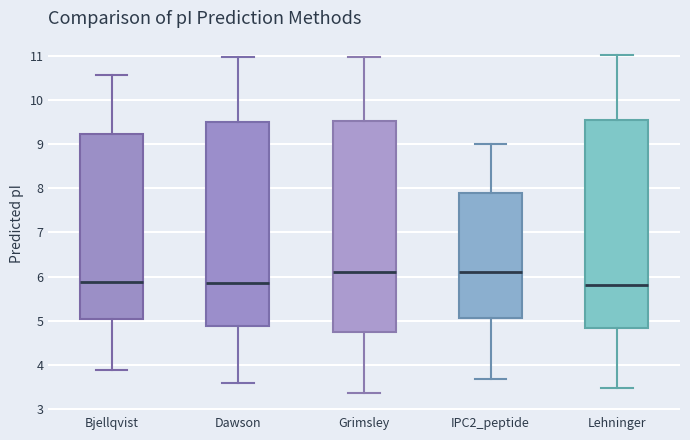

Reading left to right, read every box against the y-axis: the position of its median line, the range the box covers, and the ends of its whiskers. The values are not printed on the chart, so give them approximately, as read against the axis.

Bjellqvist: median 5.9, box 5.1 to 9.2, whiskers 3.9 to 10.6
Dawson: median 5.8, box 4.9 to 9.5, whiskers 3.6 to 11.0
Grimsley: median 6.1, box 4.7 to 9.5, whiskers 3.4 to 11.0
IPC2_peptide: median 6.1, box 5.1 to 7.9, whiskers 3.7 to 9.0
Lehninger: median 5.8, box 4.8 to 9.6, whiskers 3.5 to 11.0